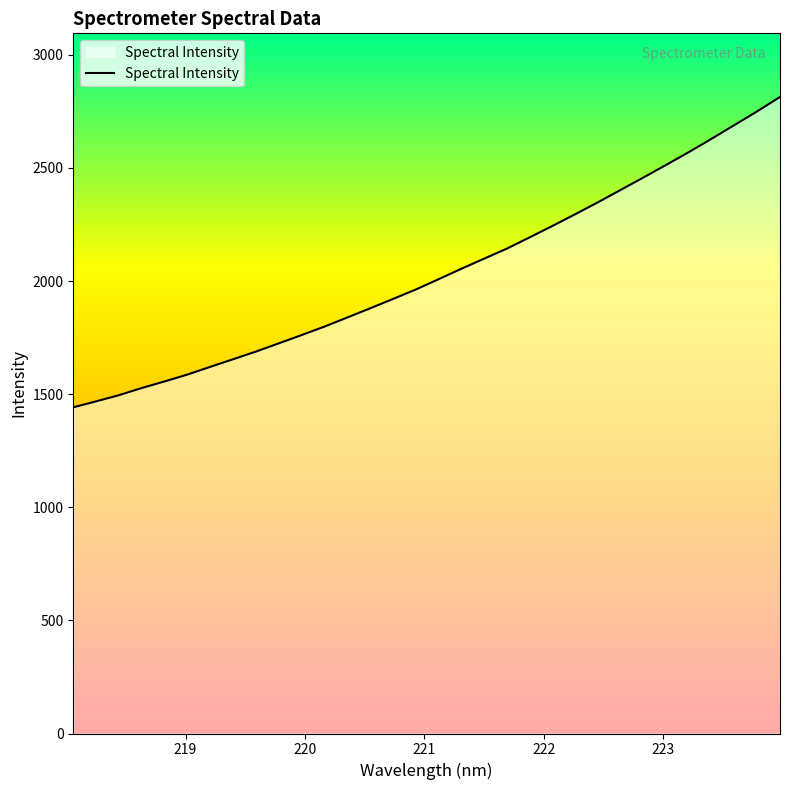

What is the difference between the maximum and minimum values?

1371.9